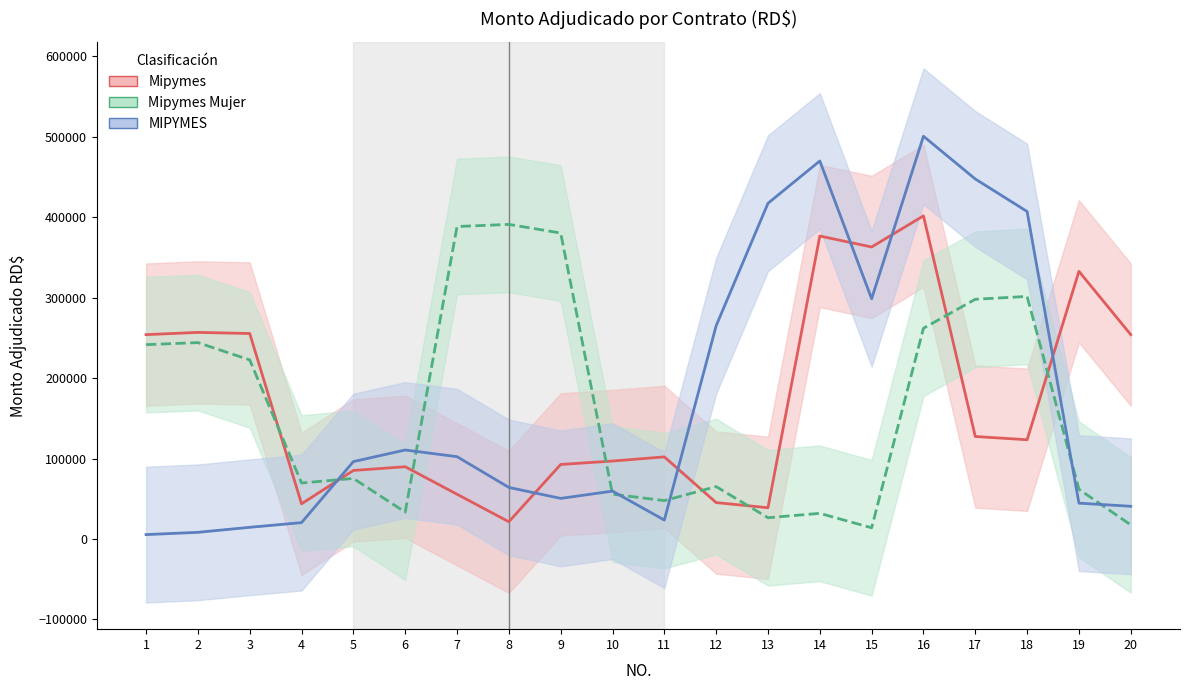

What is the value of the MIPYMES point at the 5th from the left?

96163.3